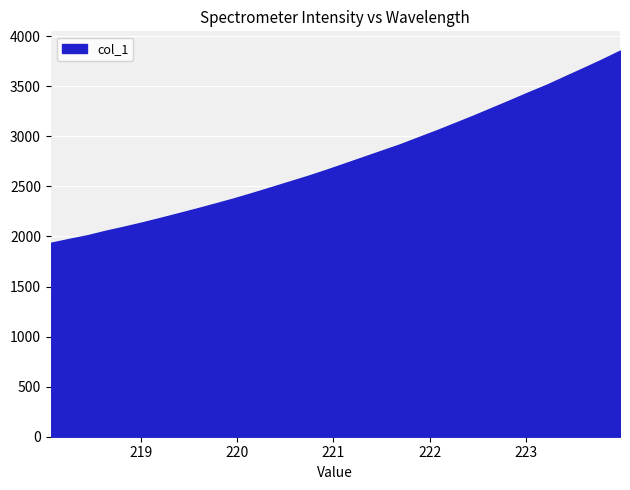

What is the maximum value shown in the chart?

3856.5